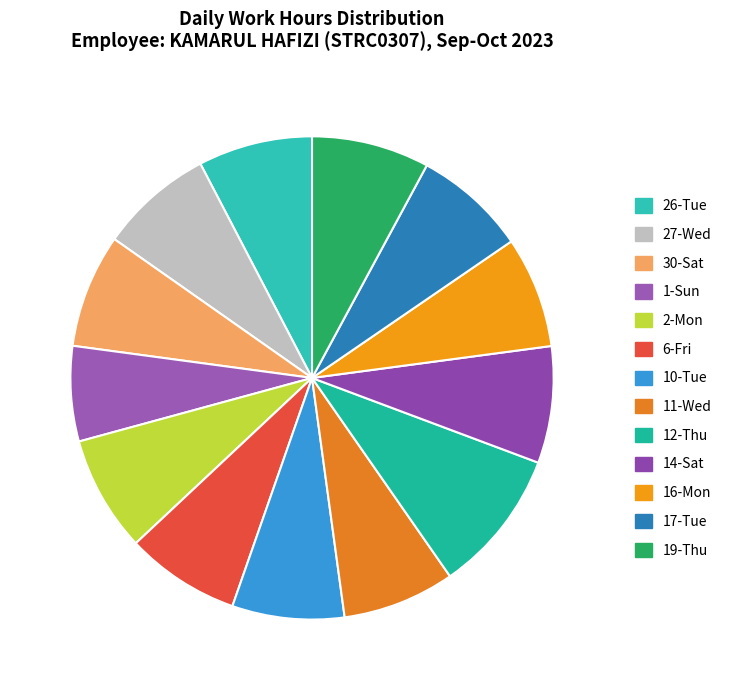

Which category has the biggest portion of the pie?

12-Thu